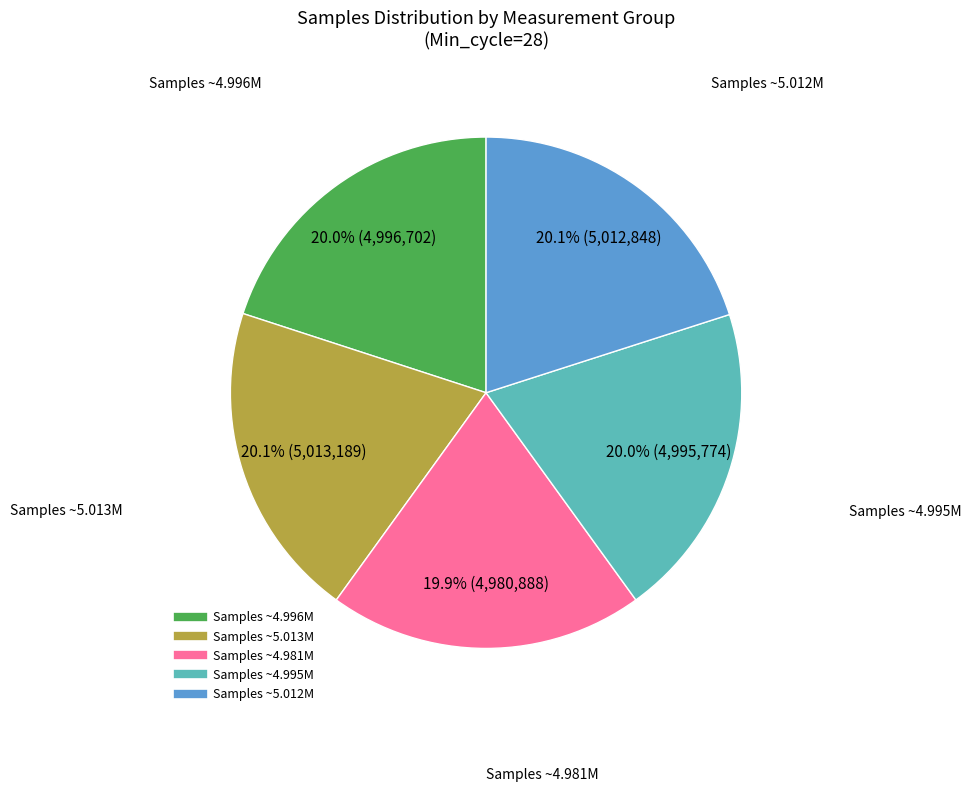

Count the number of slices in the pie.

5